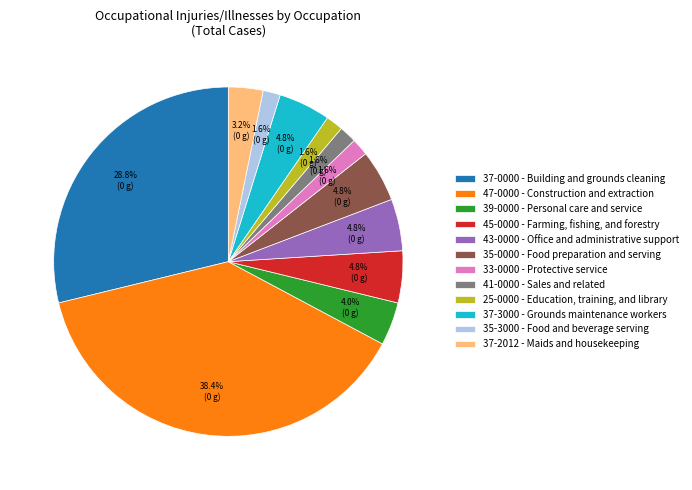

Which has a higher value, 47-0000 - Construction and extraction or 39-0000 - Personal care and service?

47-0000 - Construction and extraction